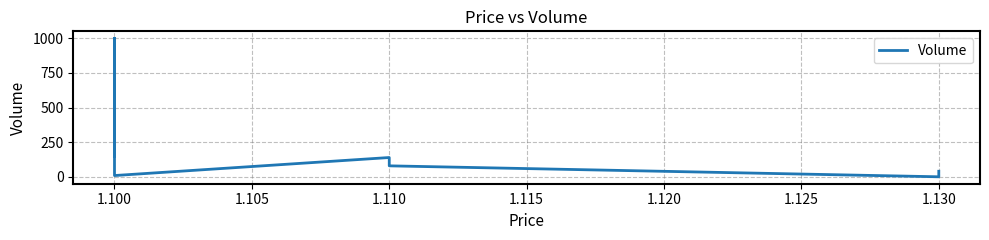

What is the minimum value shown in the chart?

1